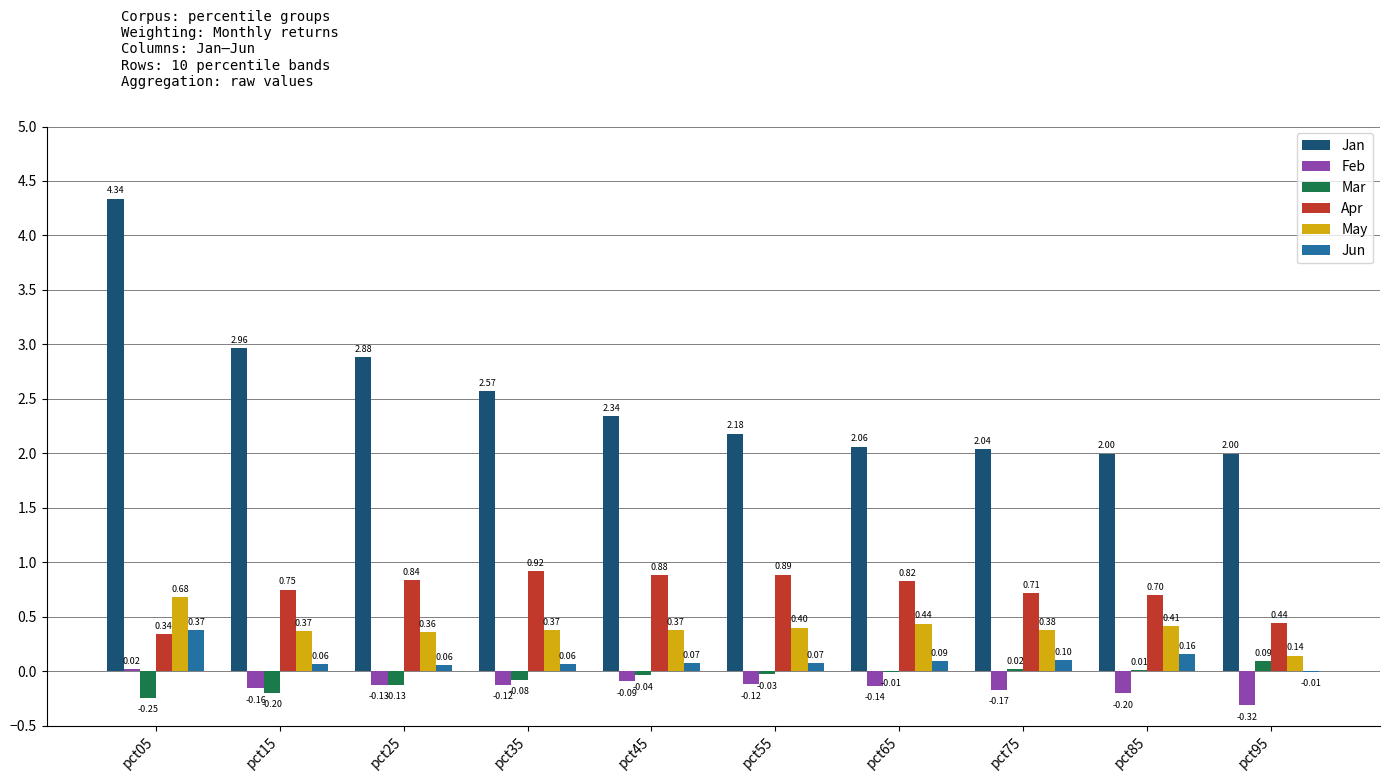

Which series changed the most between pct45 and pct95?

Apr